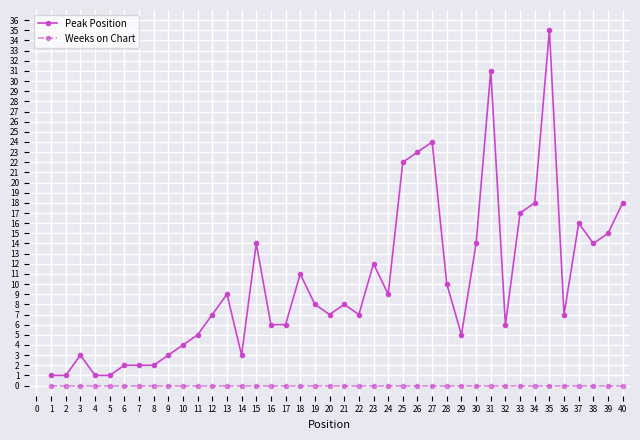

What is the sum of the Peak Position values at 32 and 12?

13